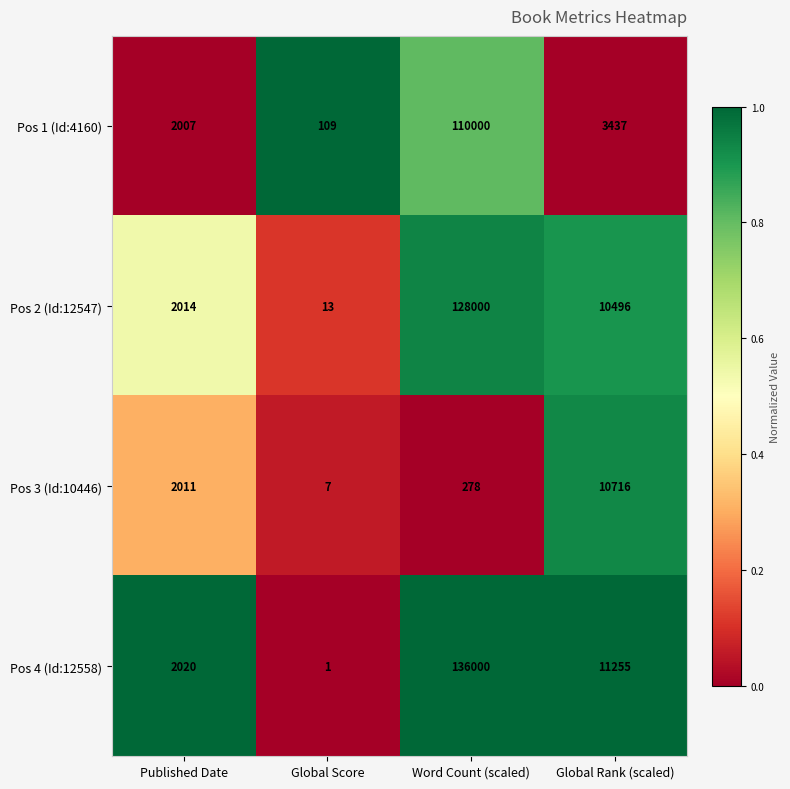

How many distinct data groups are displayed?

4